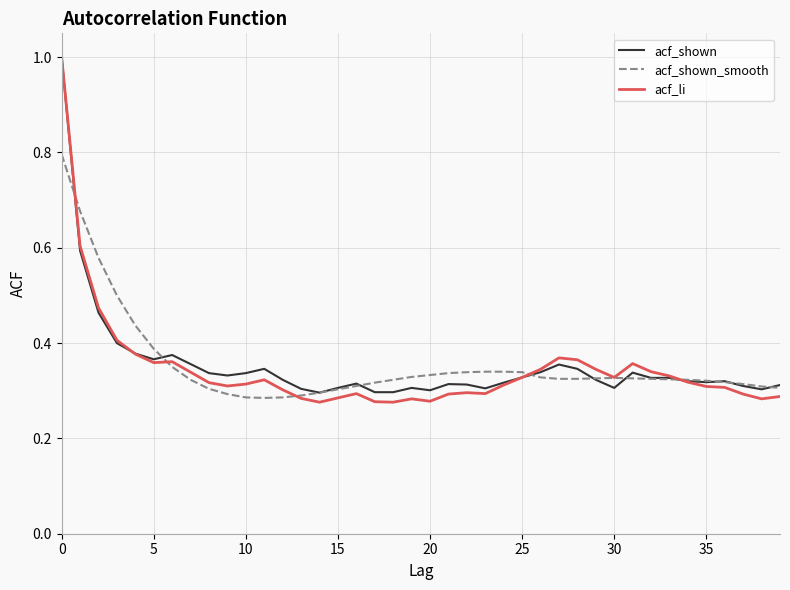

True or false: acf_shown and acf_shown_smooth cross at least once.

True